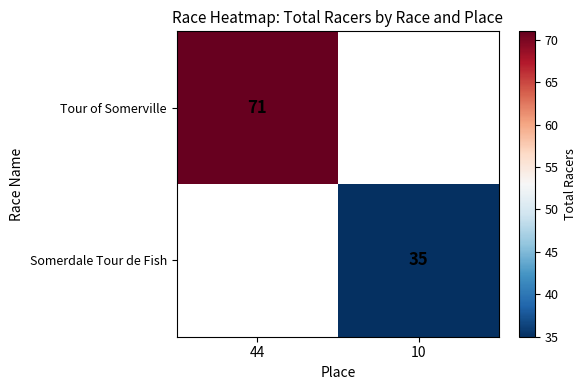

Is the value of Tour of Somerville at 44 greater than the value of Somerdale Tour de Fish at 10?

Yes